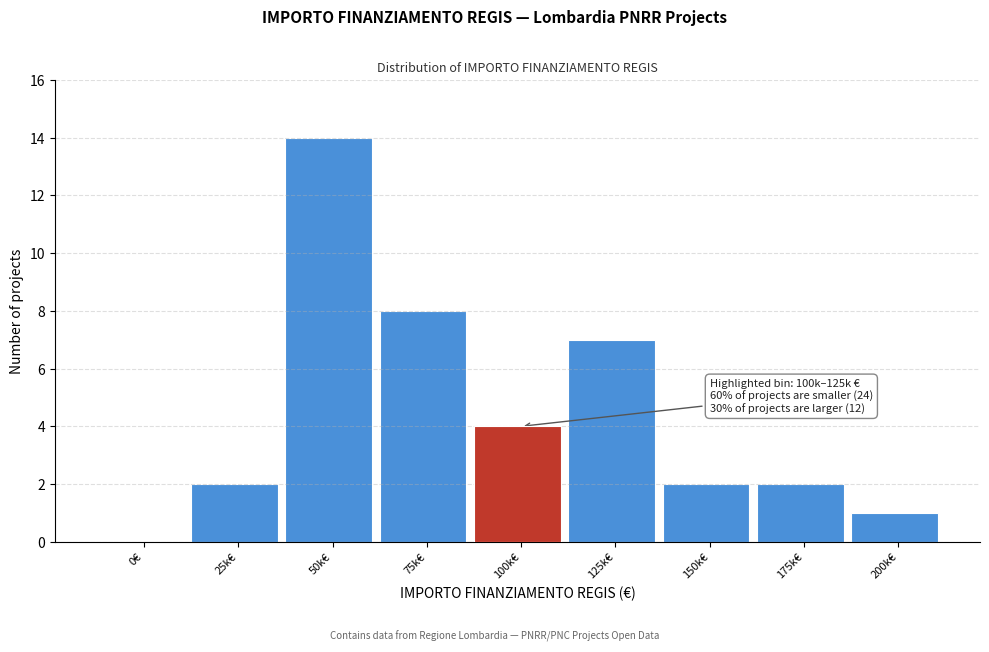

Reading left to right, list all the values displayed in this chart.

0€=0	25k€=2	50k€=14	75k€=8	100k€=4	125k€=7	150k€=2	175k€=2	200k€=1